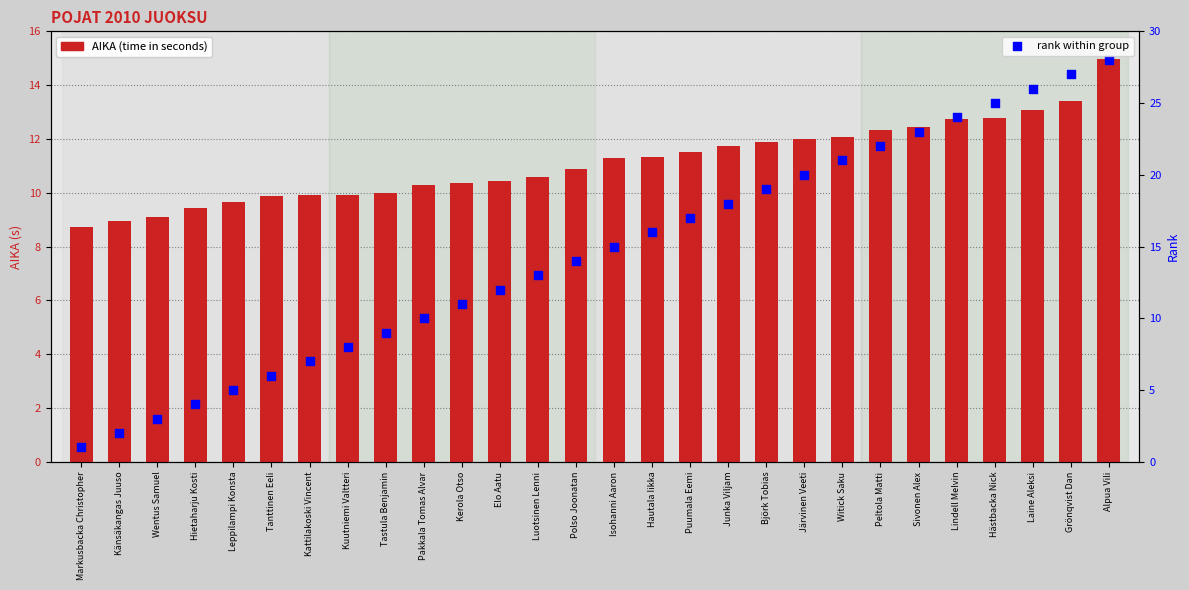

At which category is the sum across all series the highest?

Alpua Vili